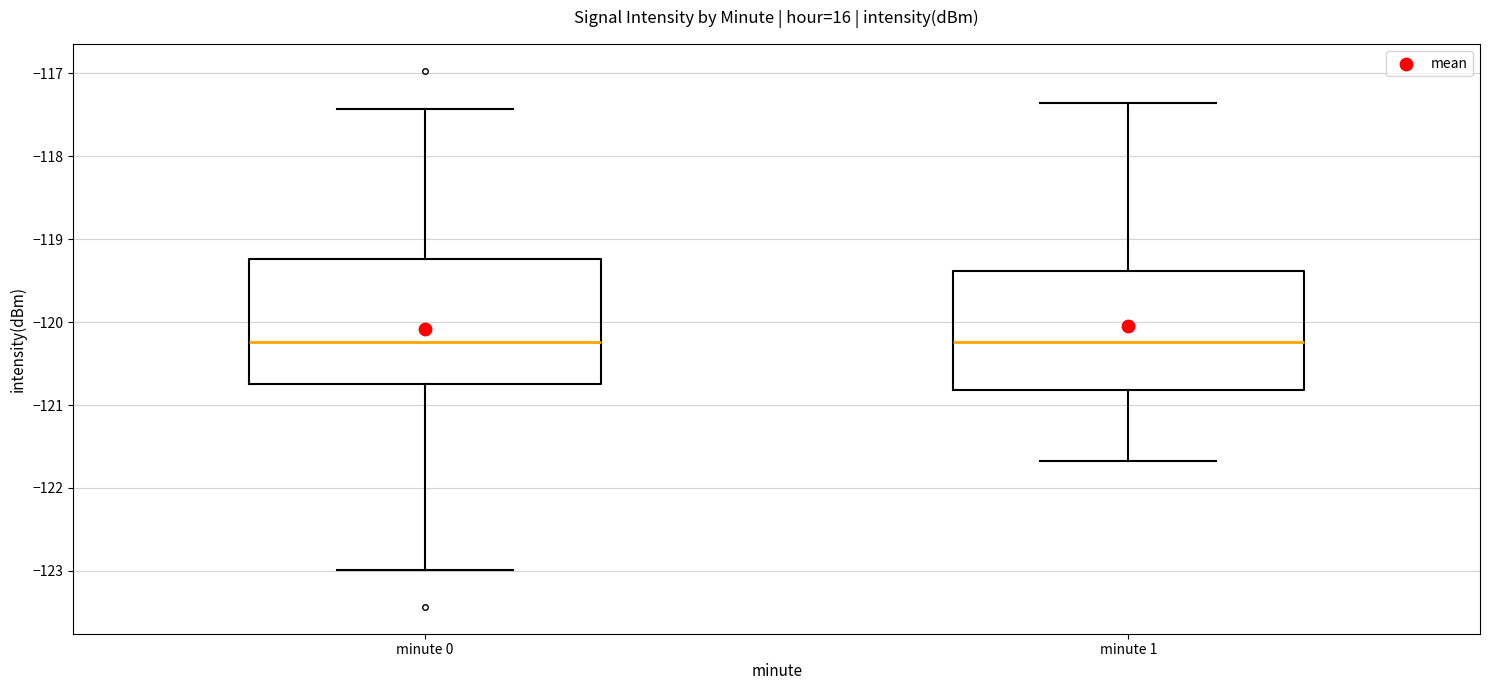

Reading left to right, transcribe this box plot: for each box, give where its median line is, the range the box spans, and where its two whiskers end, as read against the y-axis. The values are not printed on the chart, so give them approximately, as read against the axis.

minute 0: median -120.2, box -120.7 to -119.2, whiskers -123.0 to -117.4
minute 1: median -120.2, box -120.8 to -119.4, whiskers -121.7 to -117.4